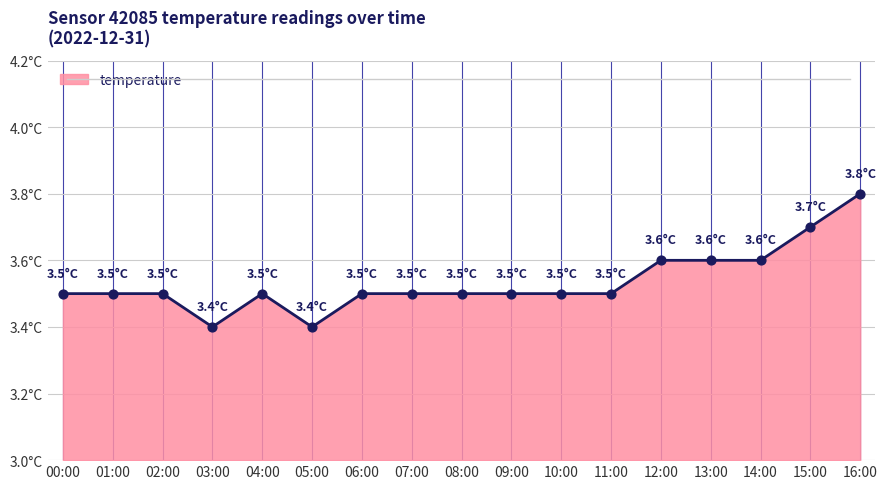

Is this an area chart (filled region under the line)?

Yes